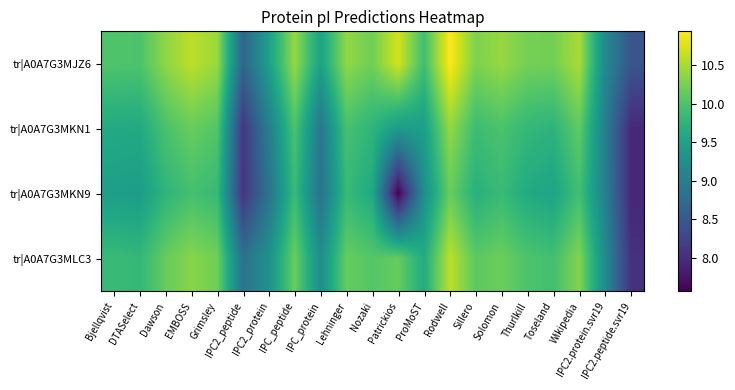

How many distinct data groups are displayed?

4